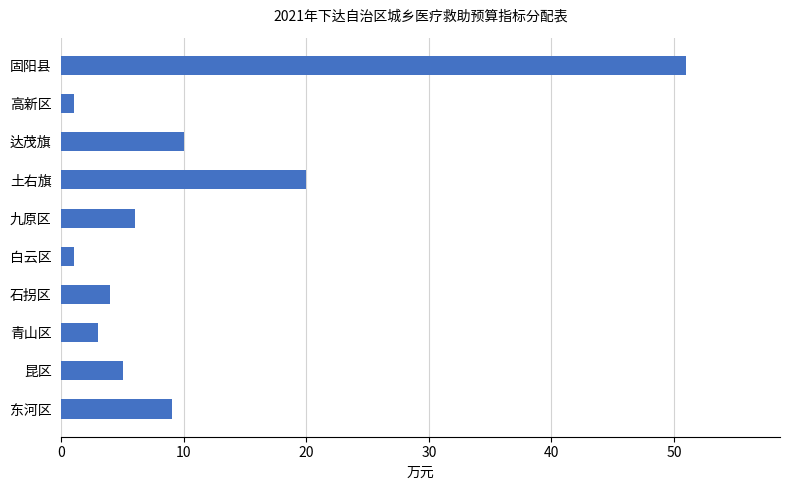

True or false: the data shows 4 at 石拐区.

True